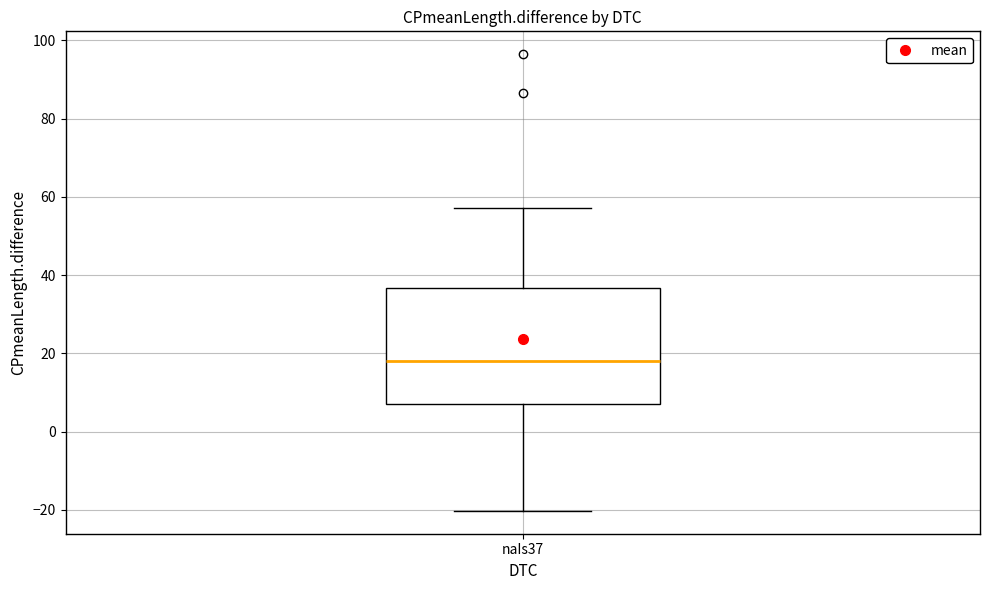

Where does the upper whisker of the box for naIs37 end on the y-axis? The values are not printed on the chart, so give them approximately, as read against the axis.

58